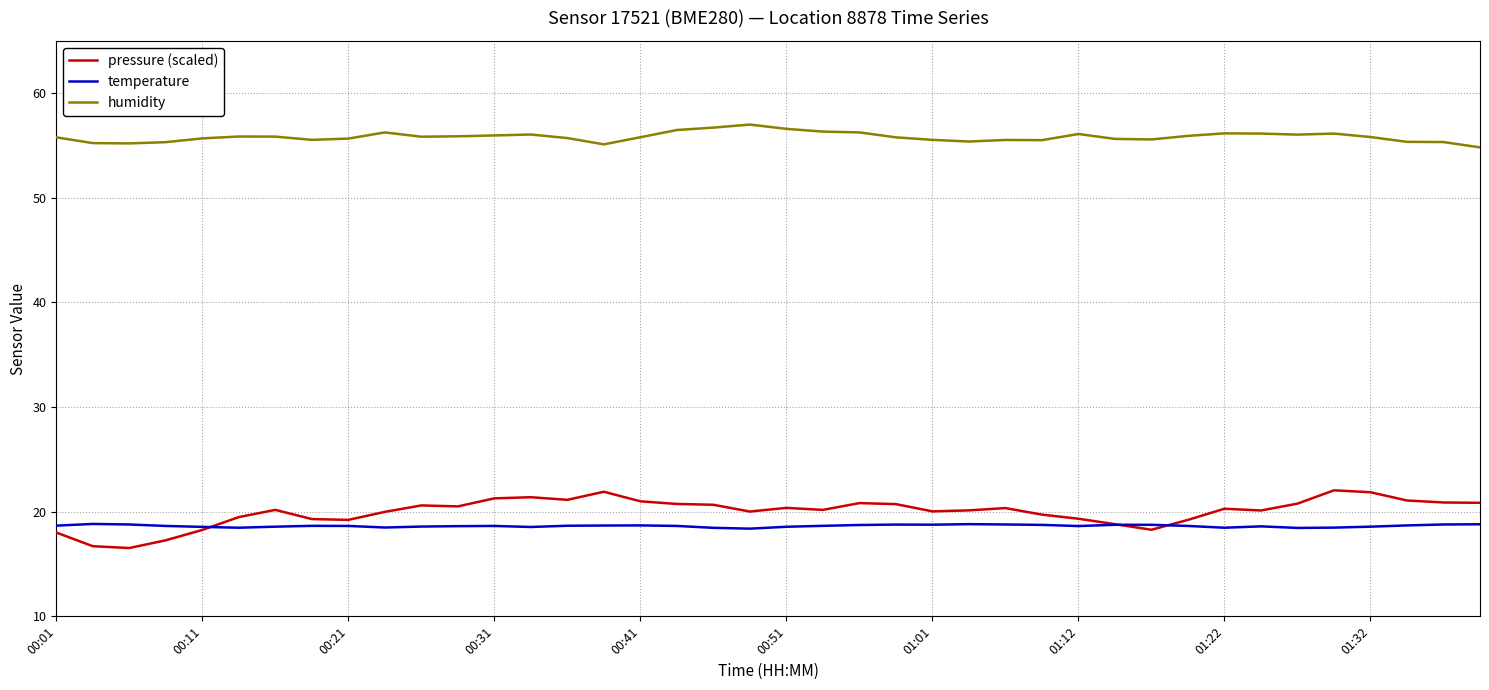

How many lines are shown in the chart?

3